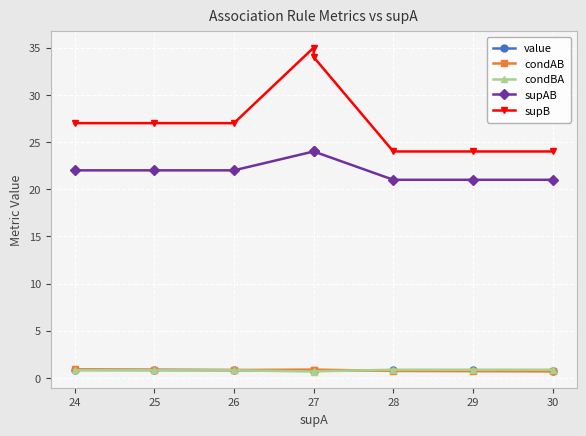

Where do condAB and value first cross each other?

27 and 28